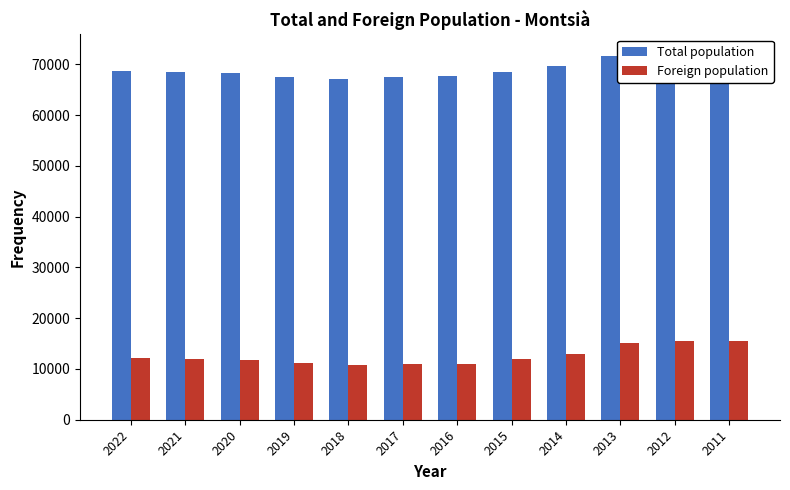

True or false: Foreign population has a value of 13017 at 2014.

True